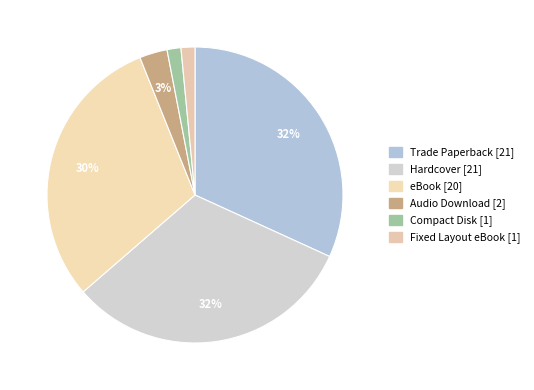

Rank the categories by value from lowest to highest.

Compact Disk, Fixed Layout eBook, Audio Download, eBook, Trade Paperback, Hardcover